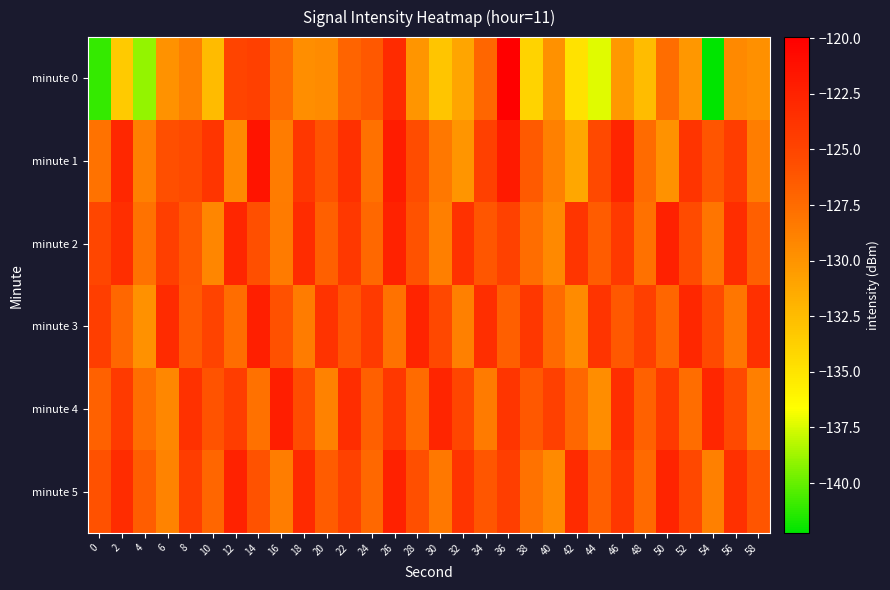

Which has a higher value, 28 or 20?

20